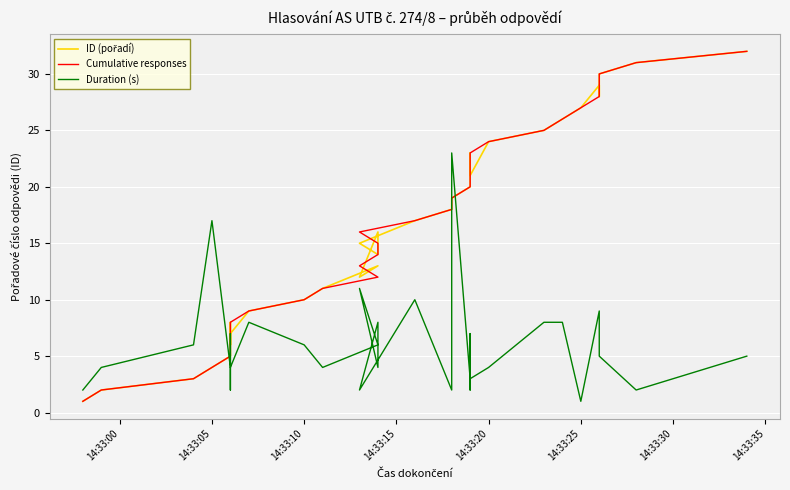

How many values in the ID (pořadí) series exceed 17?

15